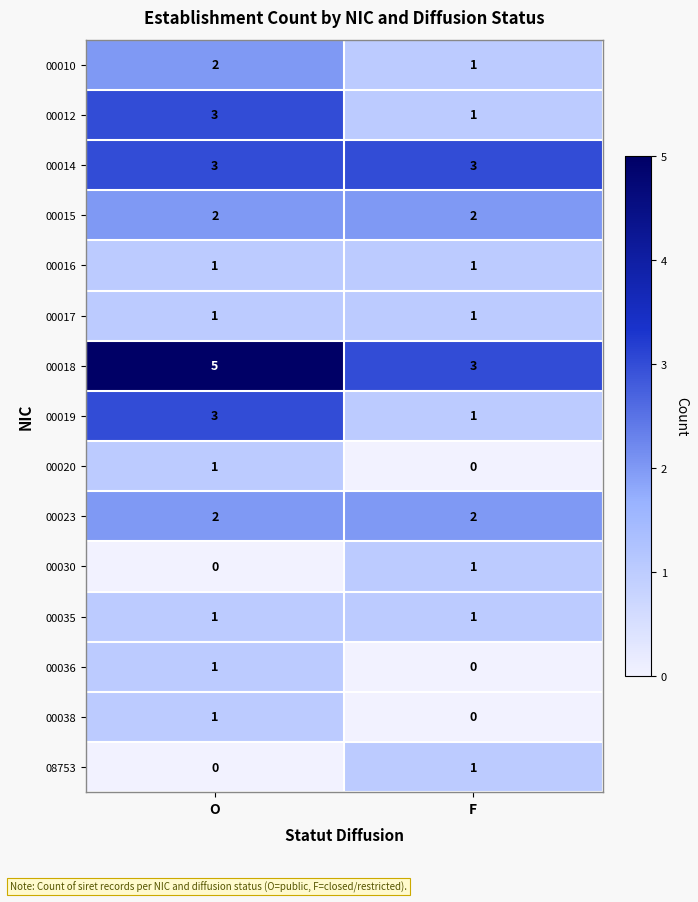

Is it true that 00014 equals 3 at F?

True